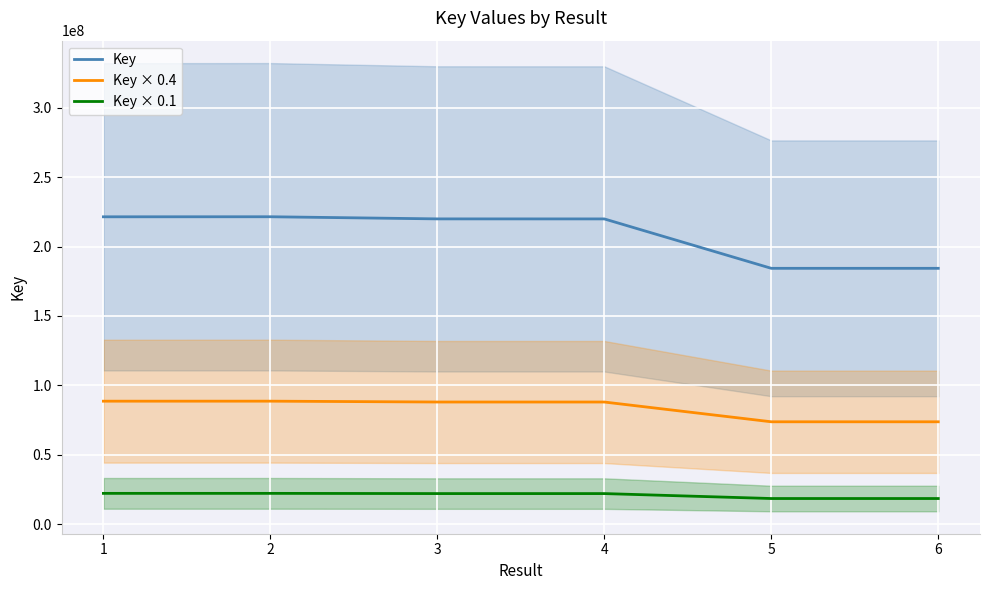

In Key × 0.4, how many points are higher than both neighbors (excluding endpoints)?

1